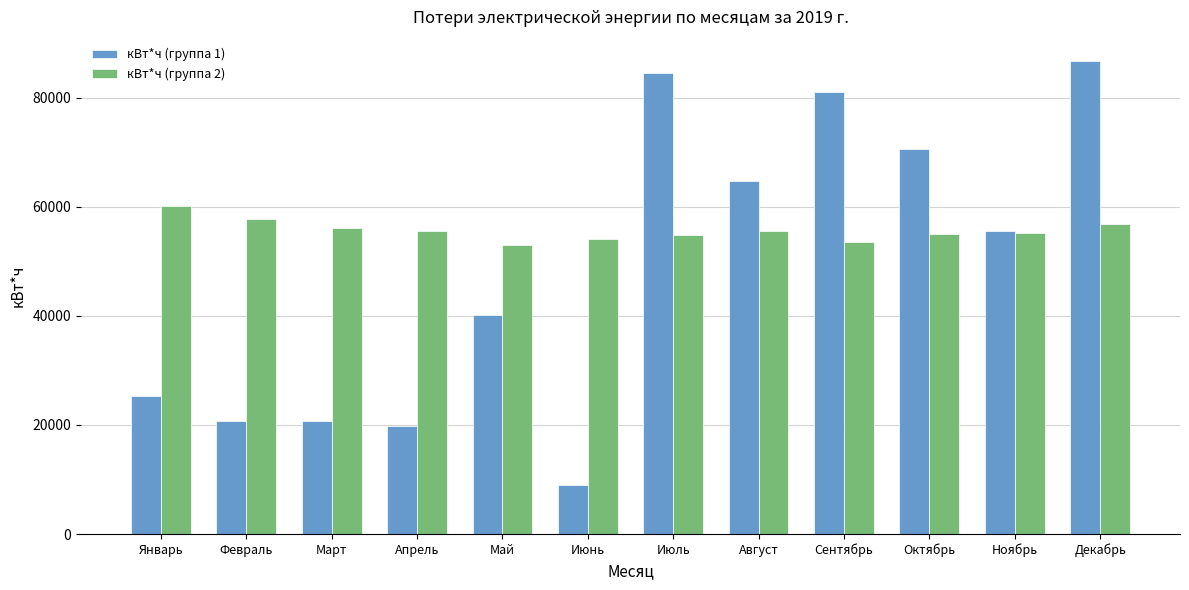

At Декабрь, list the series in order from smallest to largest.

кВт*ч (группа 2), кВт*ч (группа 1)